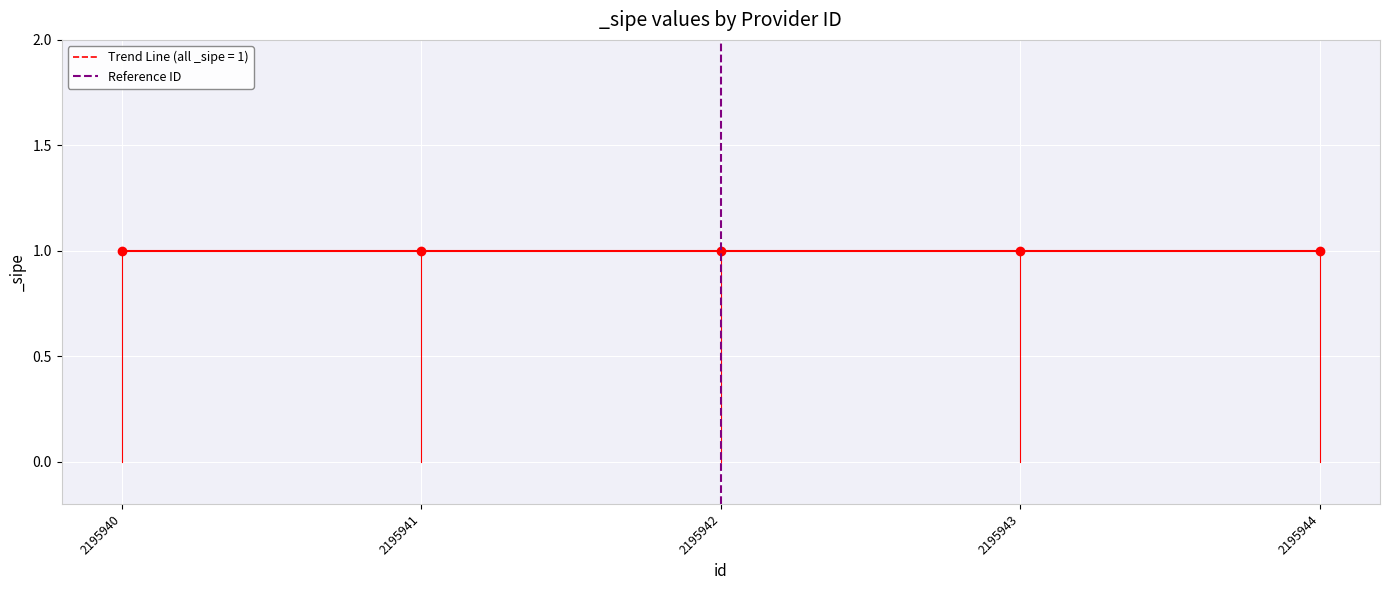

The chart shows a value of 1 at 2195942. True or false?

True